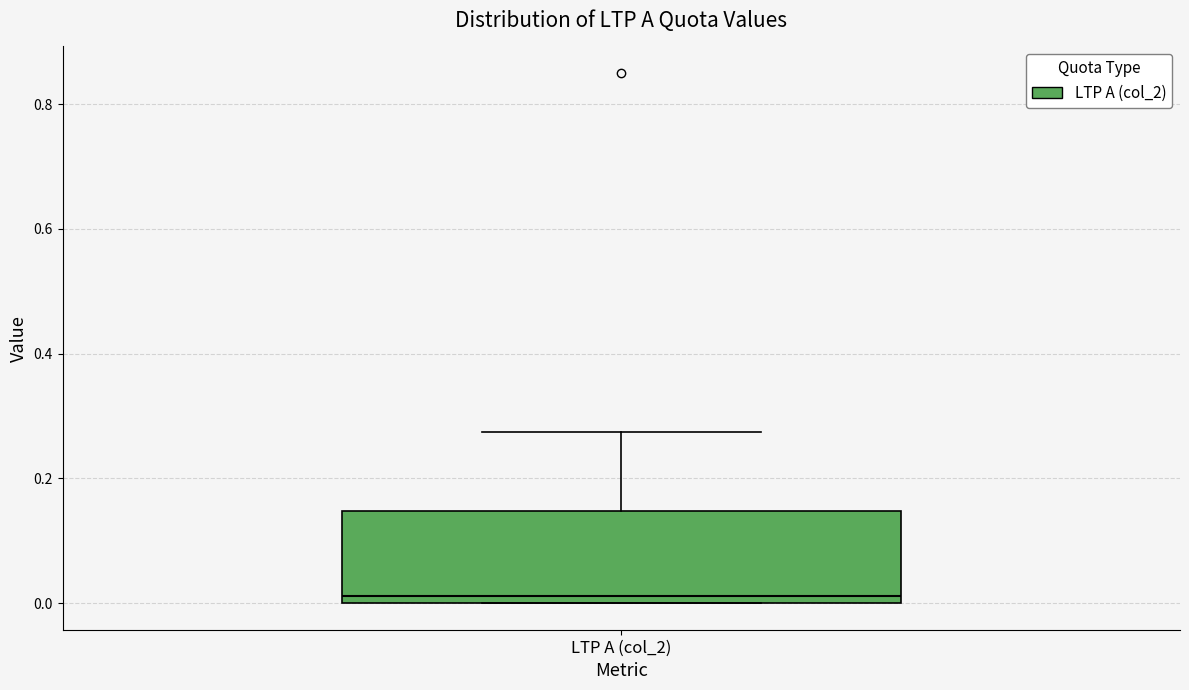

Transcribe this box plot: give where the median line is, the range the box spans, and where the two whiskers end, as read against the y-axis. The values are not printed on the chart, so give them approximately, as read against the axis.

median 0.02, box 0.00 to 0.14, whiskers 0.00 to 0.28